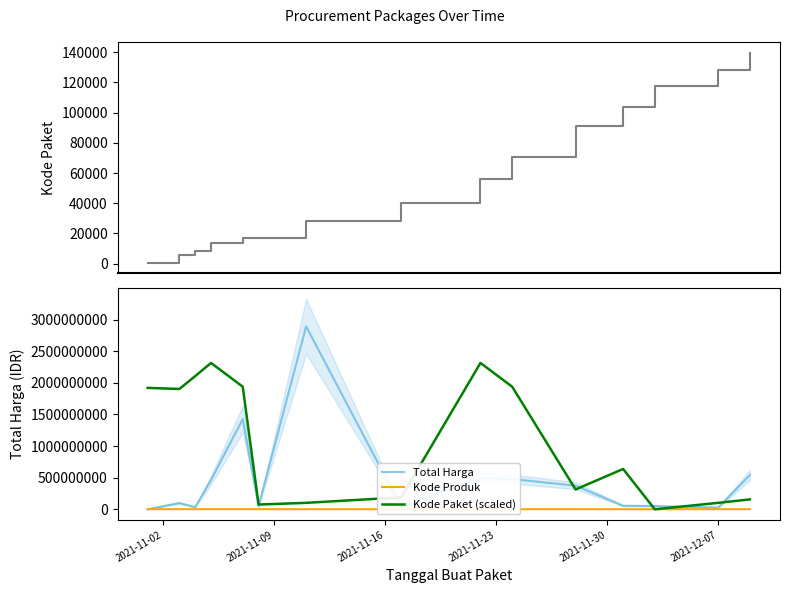

What is the highest value of the Total Harga series?

2892122000.0